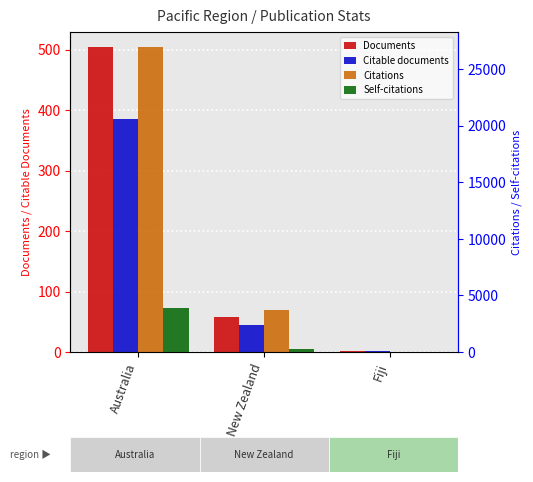

At how many categories does at least one series exceed 2146?

2